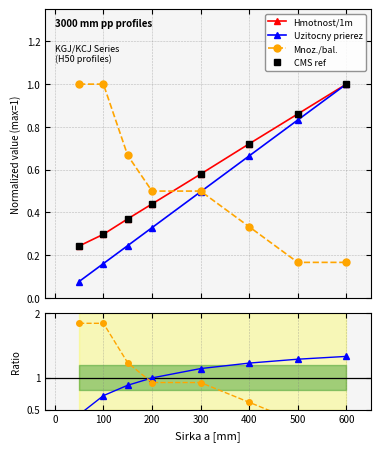

Is this an area chart (filled region under the line)?

No